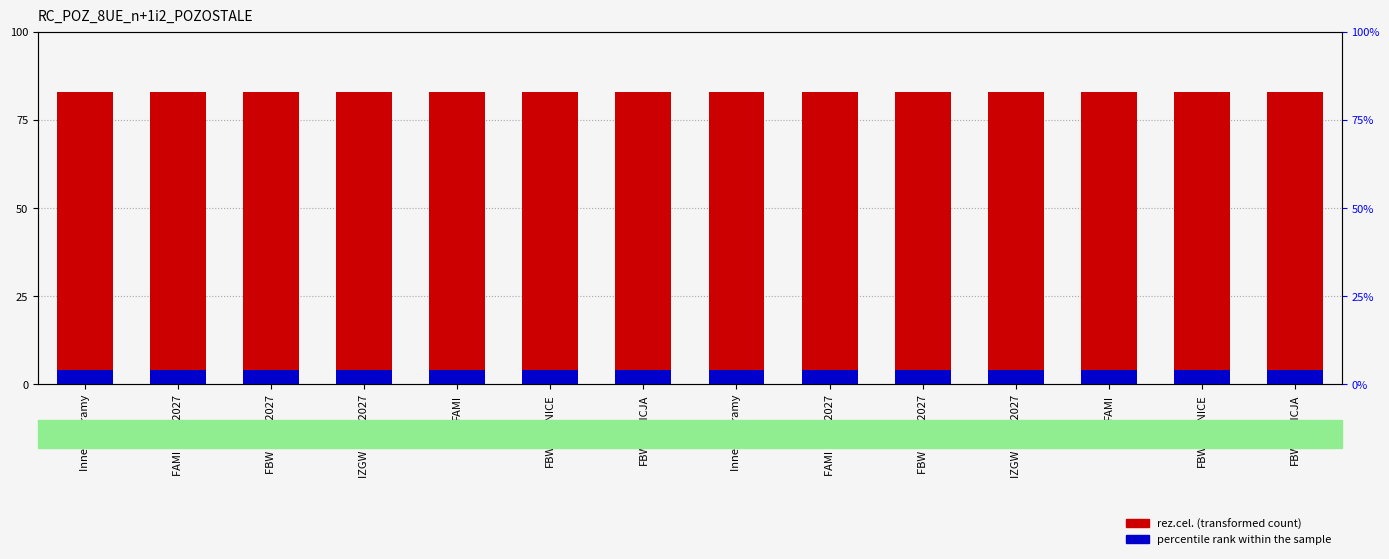

How many bars are there in each group?

2